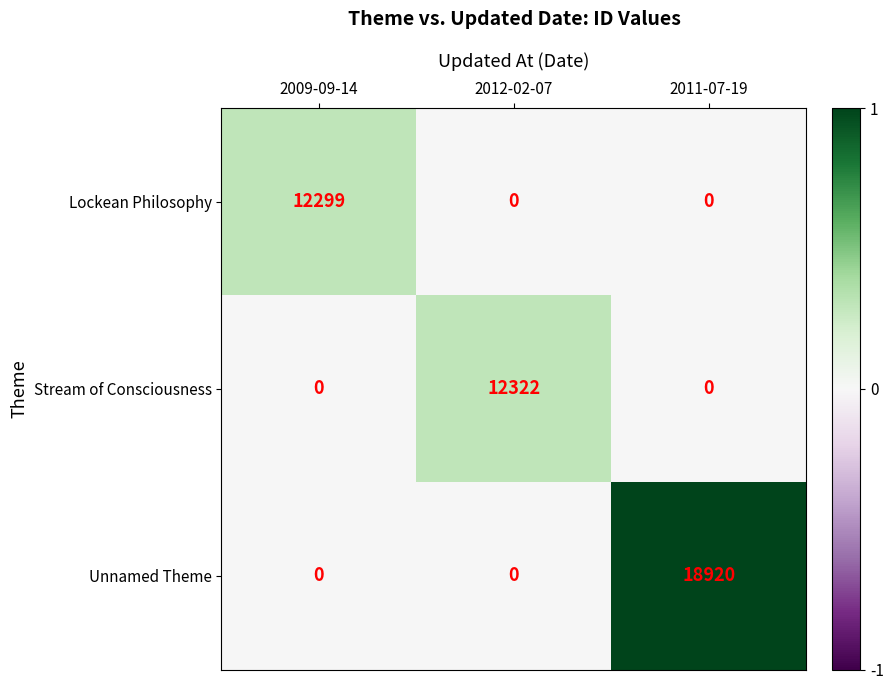

What is the average value of the Lockean Philosophy series?

4100